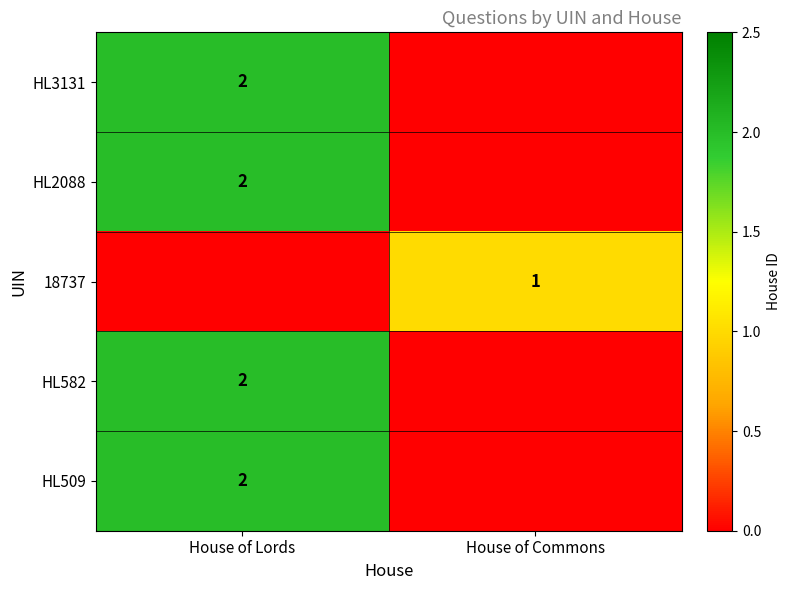

The HL582 series shows 3 at House of Lords. True or false?

False